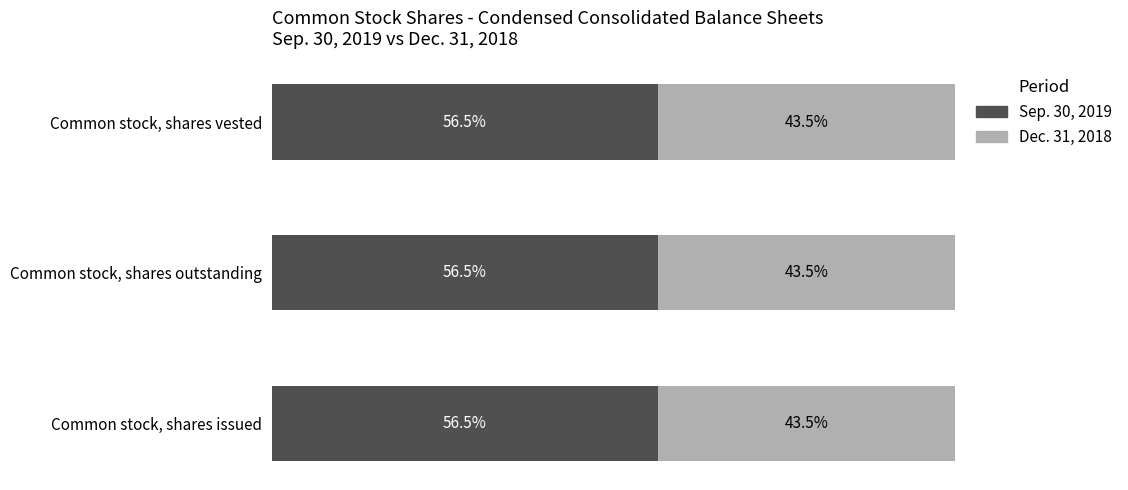

List the series in order of their peak value, lowest first.

Dec. 31, 2018, Sep. 30, 2019